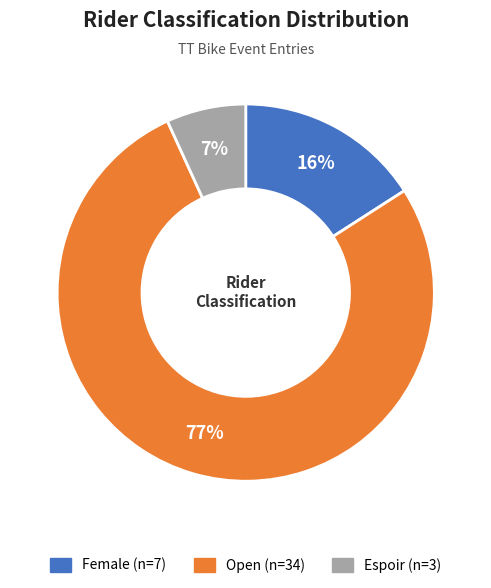

Is the sum of Espoir and Open greater than half?

Yes